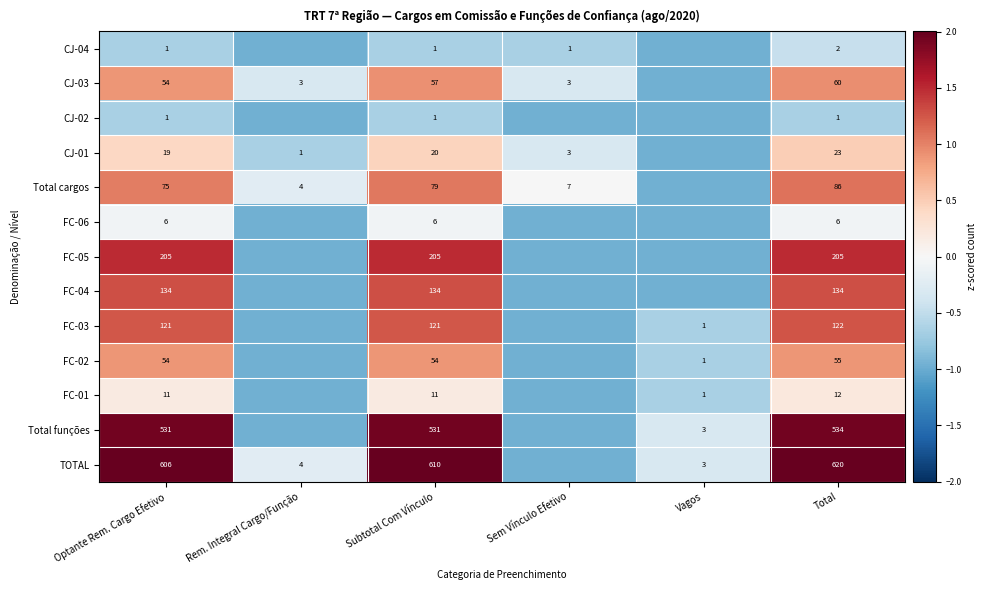

Which series has the largest total across all categories?

TOTAL